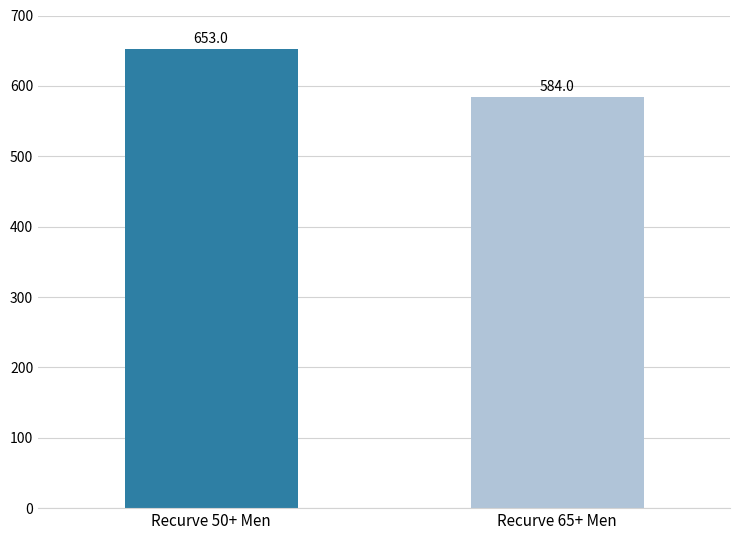

What is the maximum value shown in the chart?

653